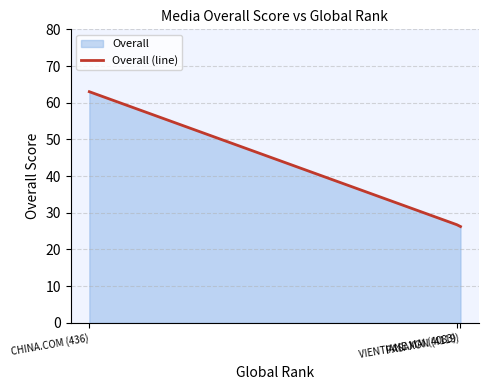

Reading left to right, what are all the values shown in this chart?

63.0	26.8	26.2